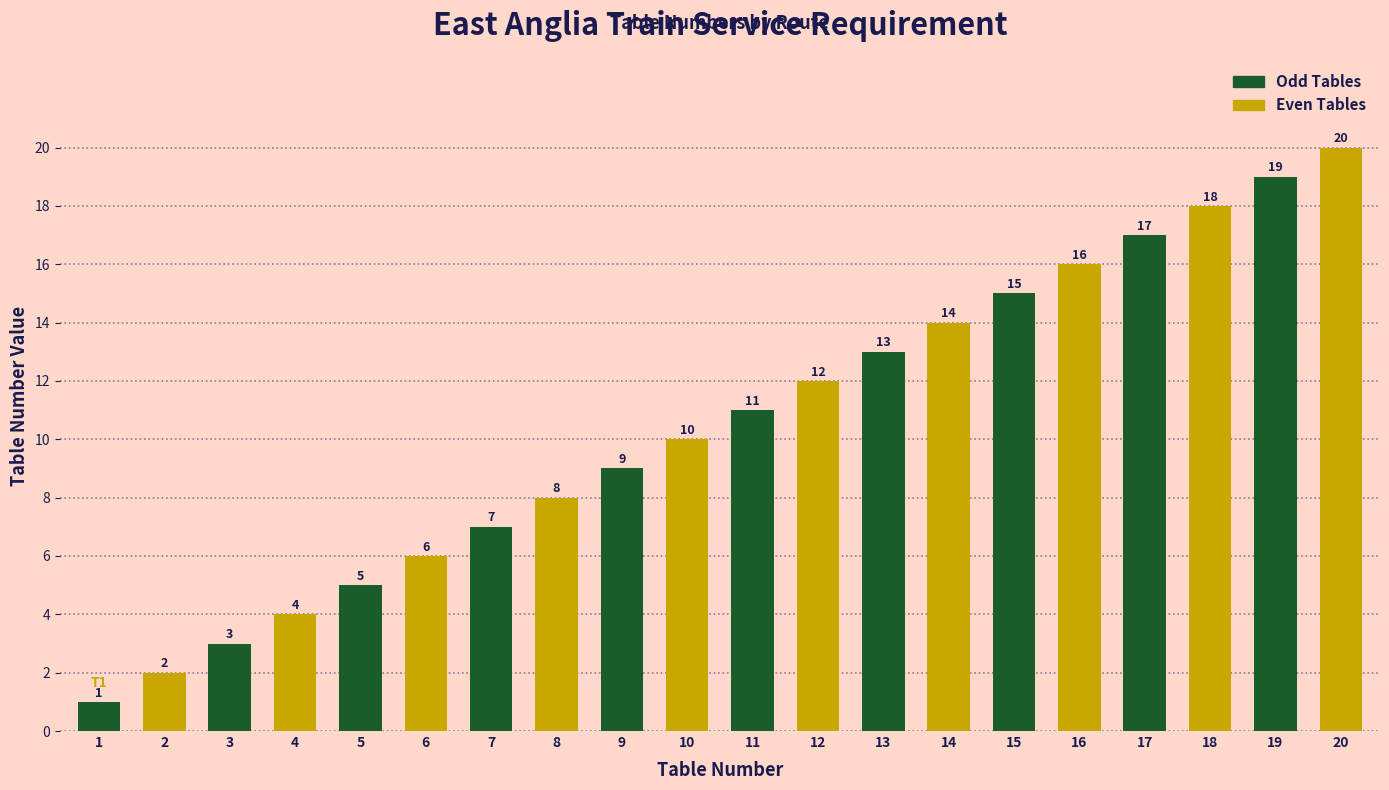

Reading left to right, what are all the values shown in this chart?

1=1	2=2	3=3	4=4	5=5	6=6	7=7	8=8	9=9	10=10	11=11	12=12	13=13	14=14	15=15	16=16	17=17	18=18	19=19	20=20